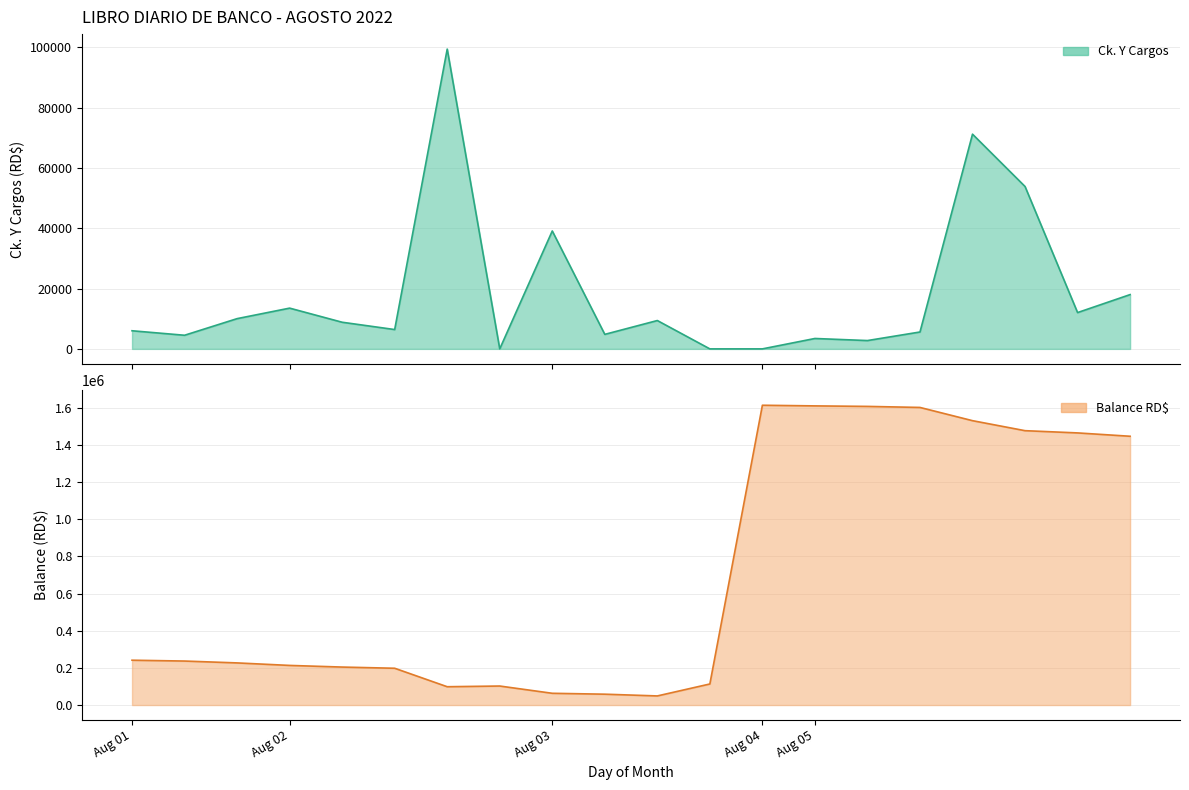

How many lines are shown in the chart?

2